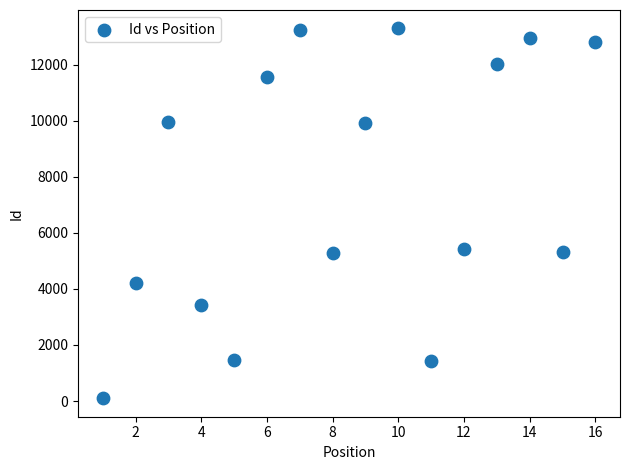

What is the range of X values (max minus min)?

15